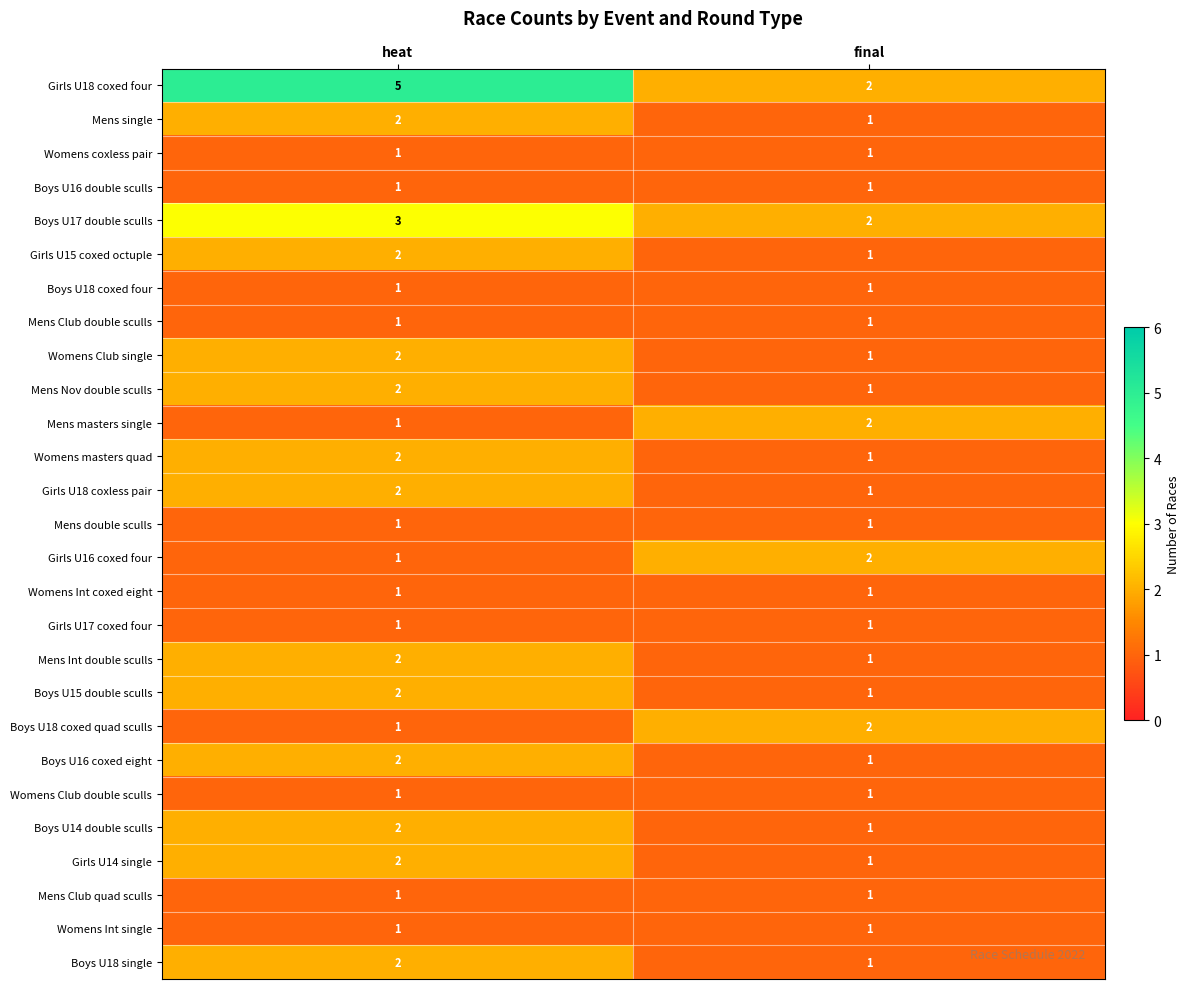

Rank the categories by Mens masters single value from highest to lowest.

final, heat